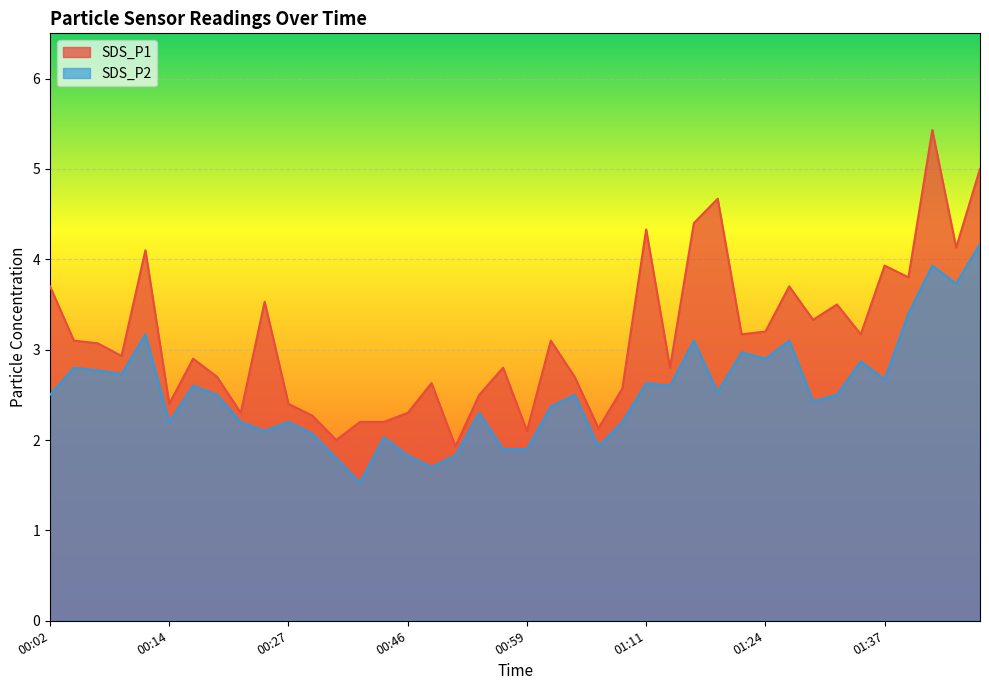

True or false: SDS_P1 has more than 0 interior local peaks.

True